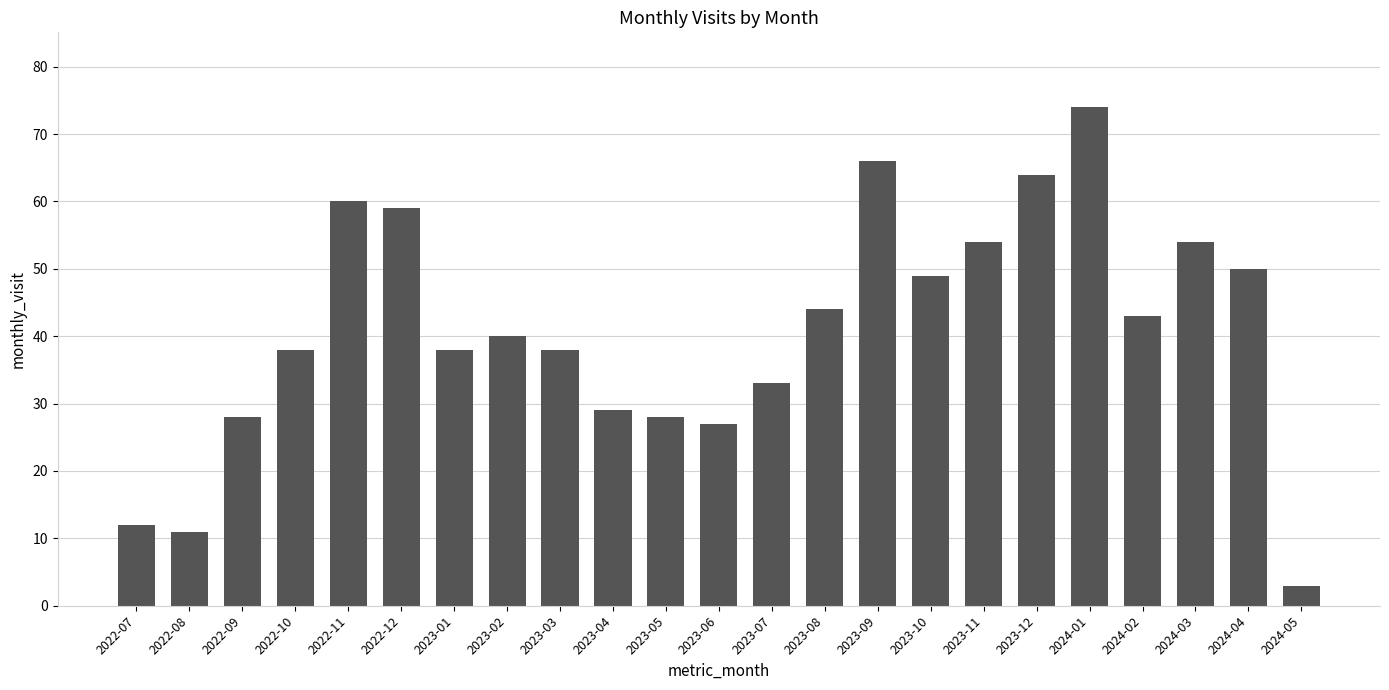

Where does the data first go above 40?

2022-11